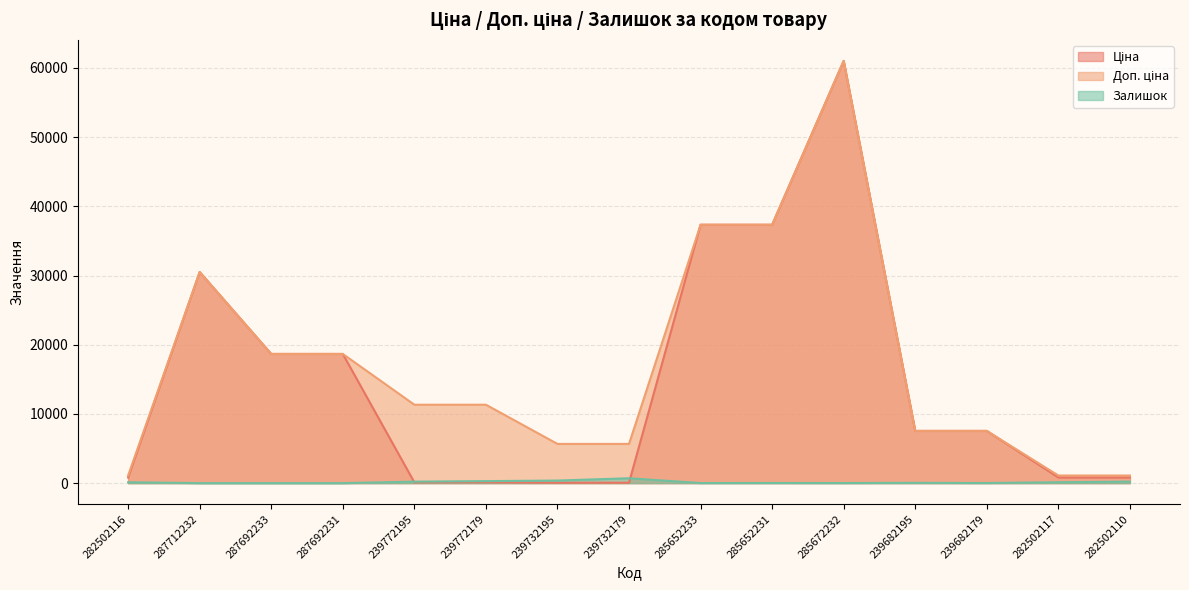

Which series changed the most between 287692231 and 285672232?

Ціна